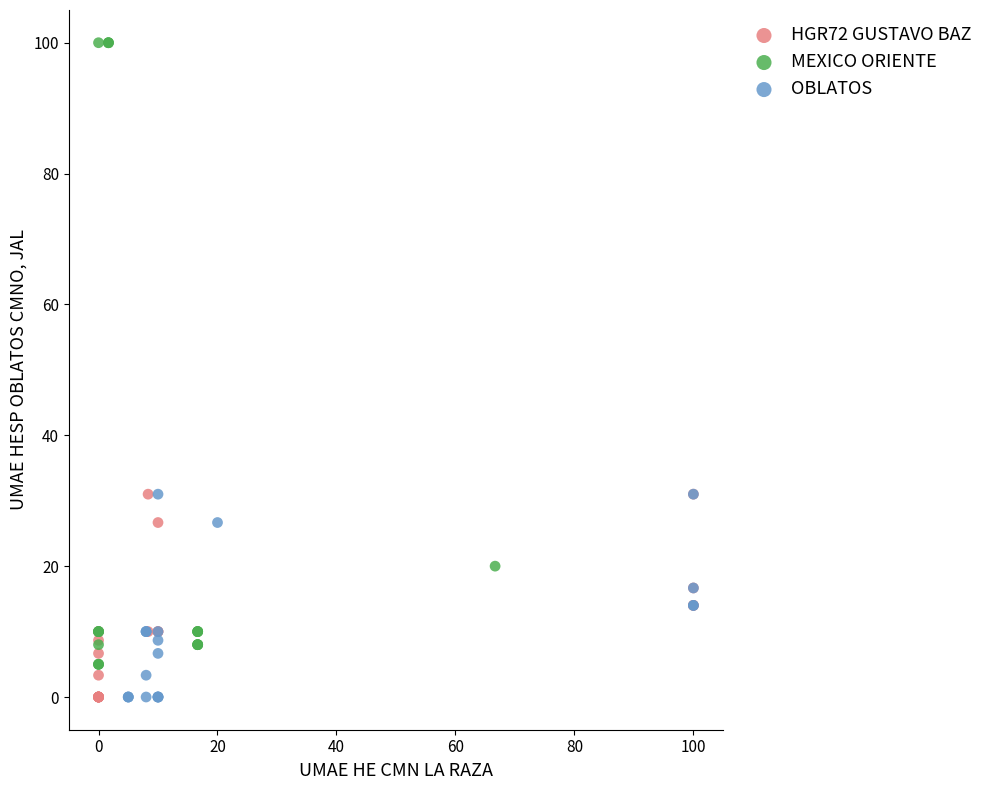

Which series reaches the maximum Y coordinate?

MEXICO ORIENTE